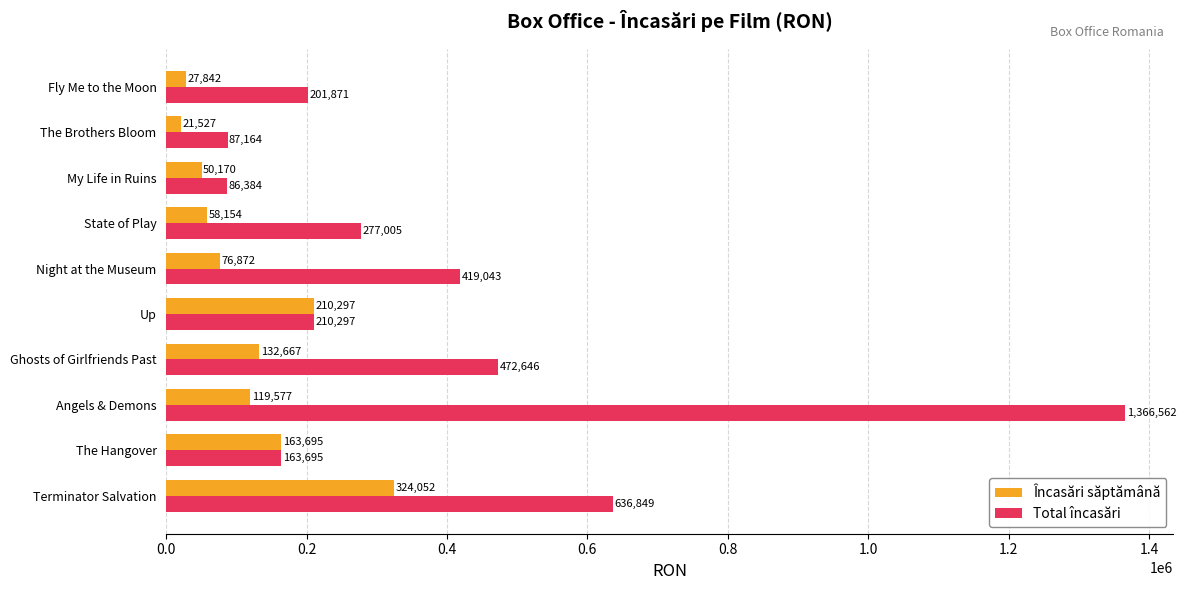

Which series has the largest range (max minus min)?

Total încasări